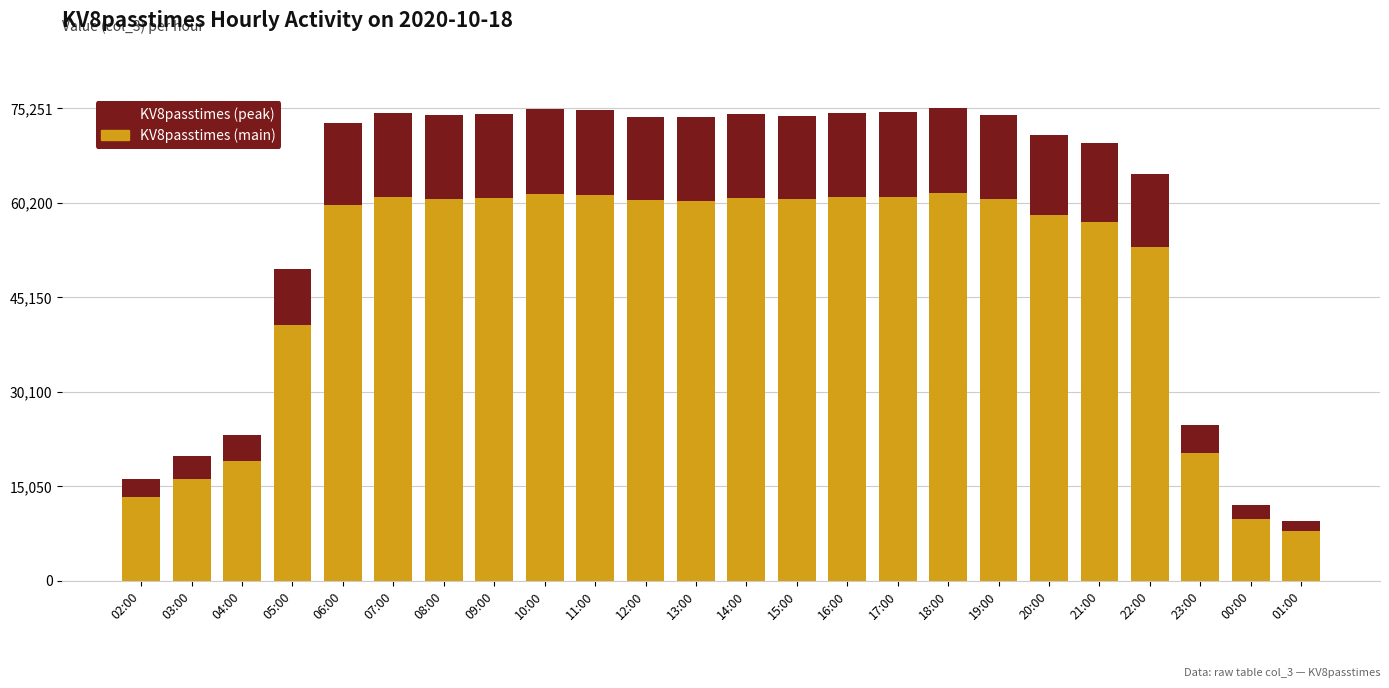

Read the KV8passtimes (main) value at 15:00, to the nearest 50.

60750